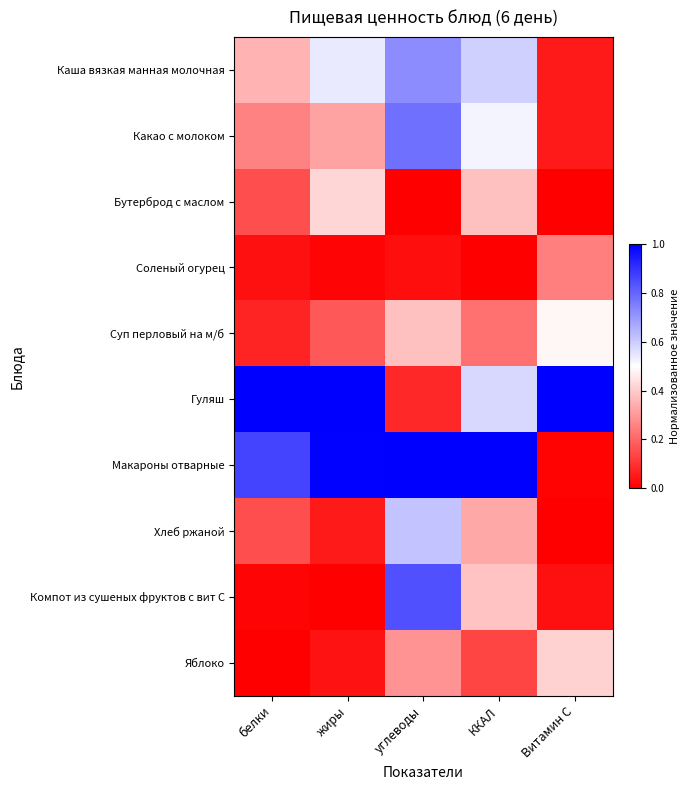

Reading left to right, list all the values displayed in this chart.

Каша вязкая манная молочная: белки=0.4	жиры=0.5	углеводы=0.7	ККАЛ=0.6	Витамин С=0.1
Какао с молоком: белки=0.3	жиры=0.3	углеводы=0.8	ККАЛ=0.5	Витамин С=0.1
Бутерброд с маслом: белки=0.2	жиры=0.4	углеводы=0.0	ККАЛ=0.4	Витамин С=0.0
Соленый огурец: белки=0.0	жиры=0.0	углеводы=0.0	ККАЛ=0.0	Витамин С=0.2
Суп перловый на м/б: белки=0.1	жиры=0.2	углеводы=0.4	ККАЛ=0.2	Витамин С=0.5
Гуляш: белки=1.0	жиры=1.0	углеводы=0.1	ККАЛ=0.6	Витамин С=1.0
Макароны отварные: белки=0.9	жиры=1.0	углеводы=1.0	ККАЛ=1.0	Витамин С=0.0
Хлеб ржаной: белки=0.2	жиры=0.1	углеводы=0.6	ККАЛ=0.3	Витамин С=0.0
Компот из сушеных фруктов с вит С: белки=0.0	жиры=0.0	углеводы=0.8	ККАЛ=0.4	Витамин С=0.0
Яблоко: белки=0.0	жиры=0.0	углеводы=0.3	ККАЛ=0.1	Витамин С=0.4